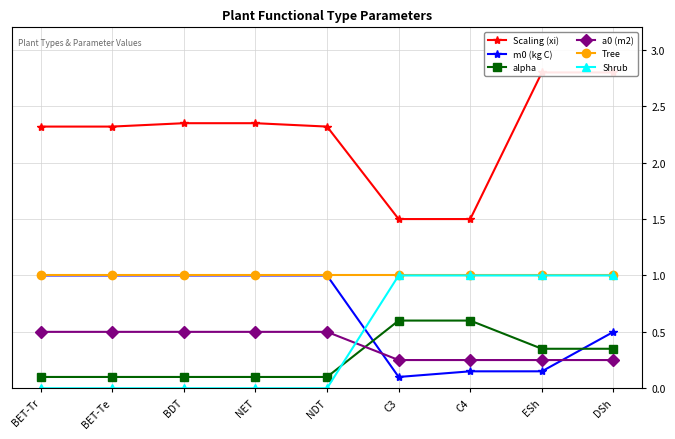

At which category is the sum across all series the highest?

DSh